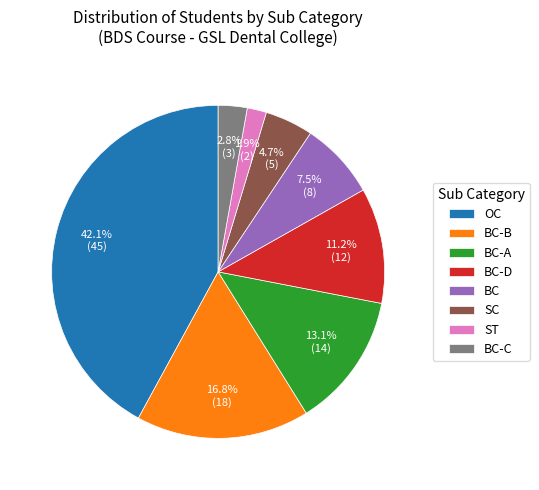

Is it true that OC is 42% of the pie?

True